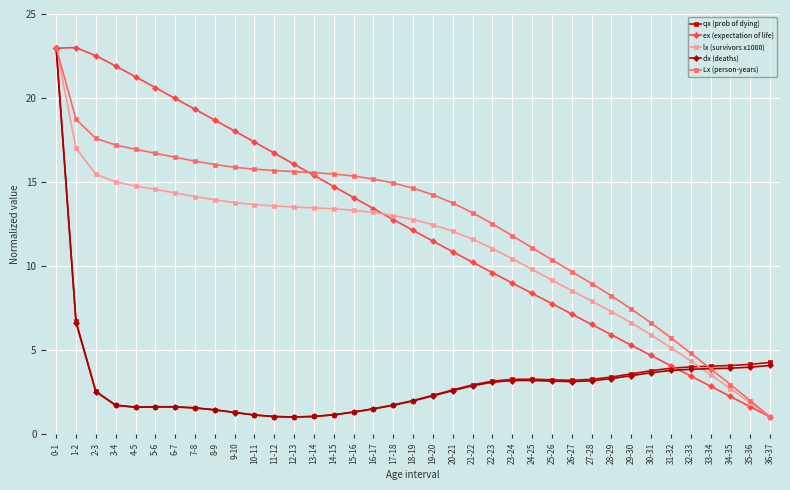

Is it true that Lx (person-years) equals 7.2 at 10-11?

False